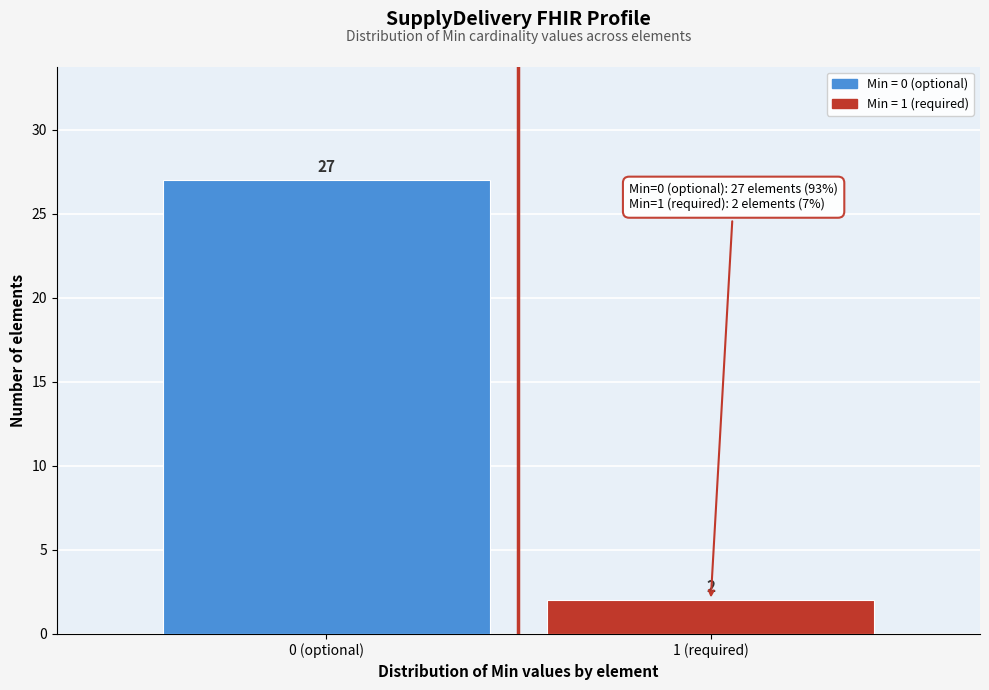

Reading right to left, list all the values displayed in this chart.

1 (required)=2	0 (optional)=27